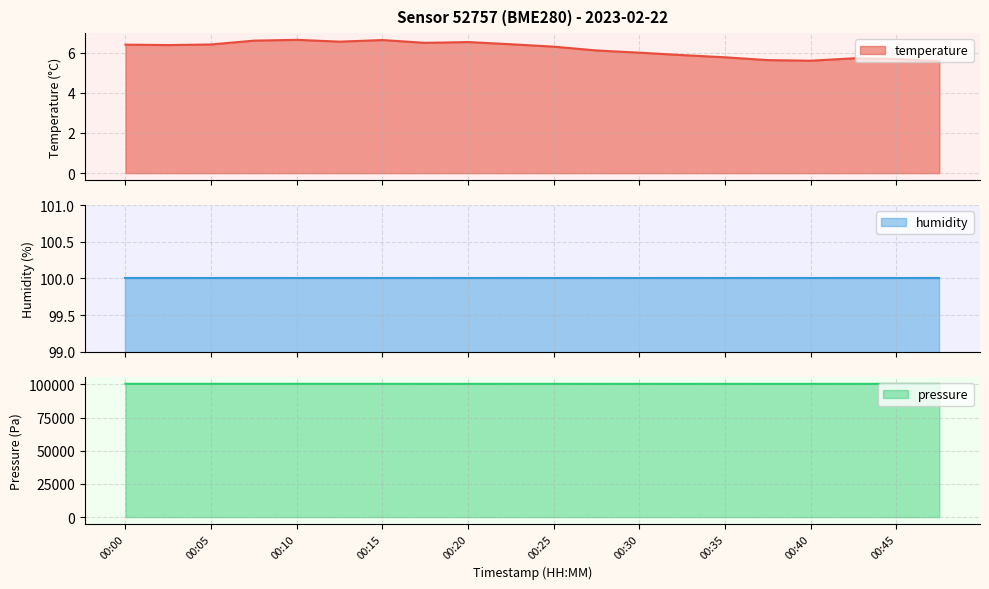

List the labels in order of pressure value, largest first.

00:03, 00:00, 00:08, 00:05, 00:10, 00:13, 00:25, 00:15, 00:23, 00:45, 00:42, 00:20, 00:18, 00:47, 00:30, 00:28, 00:35, 00:40, 00:32, 00:37